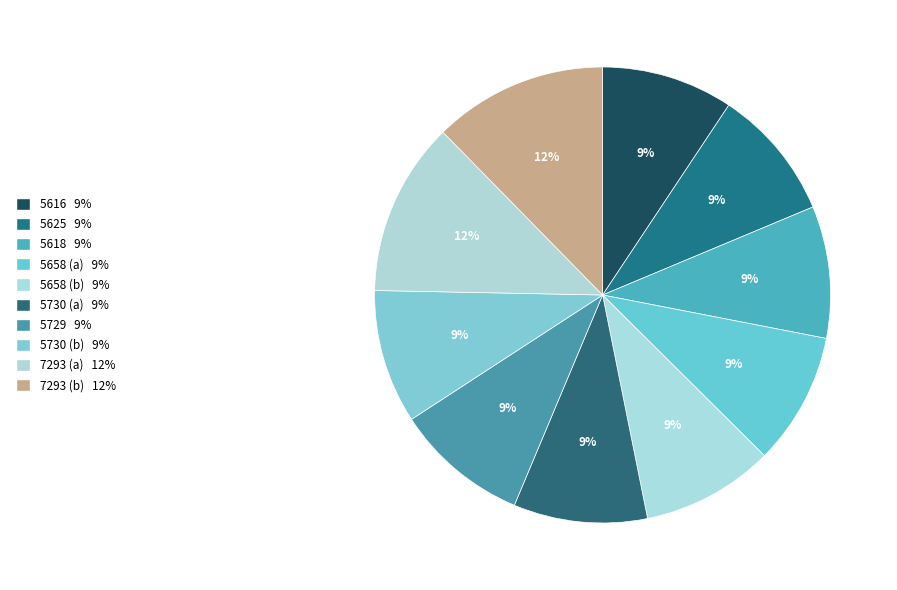

How many segments does this pie chart have?

10